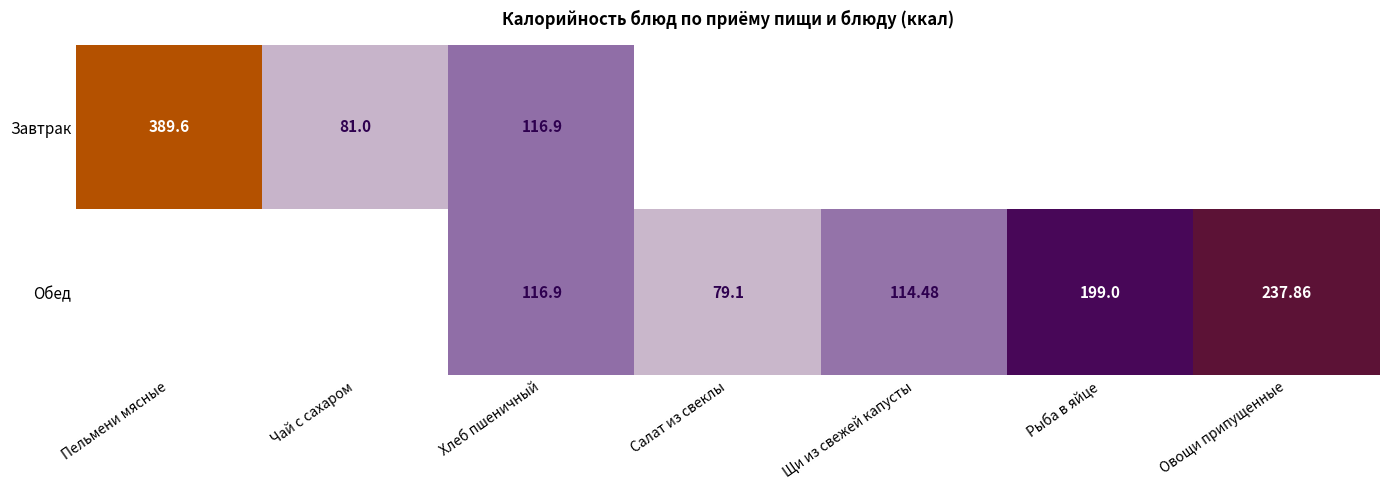

At which category is the sum across all series the highest?

Хлеб пшеничный